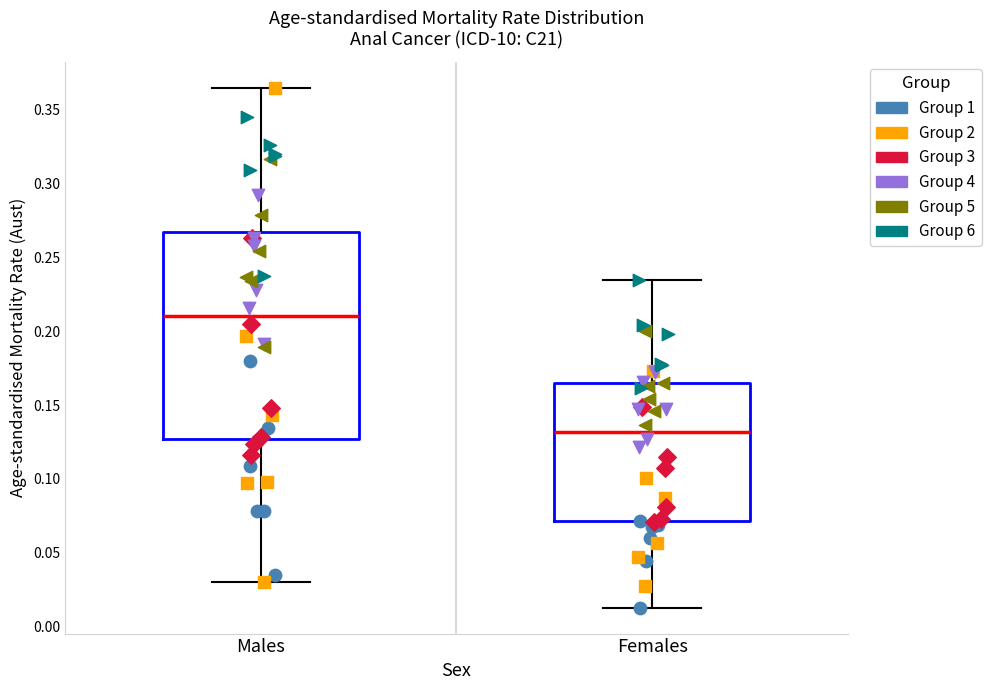

Comparing the boxes themselves (not the whiskers), which one is the tallest?

Males